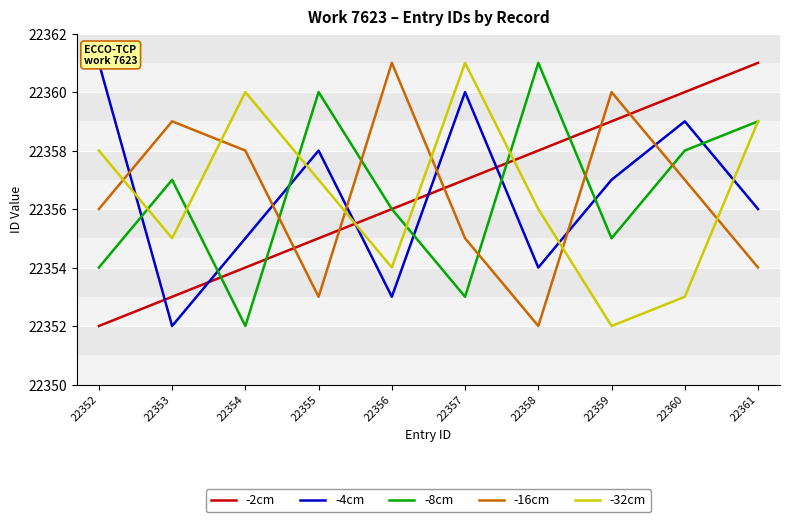

What is the sum of the -16cm values at 22354 and 22358?

44710